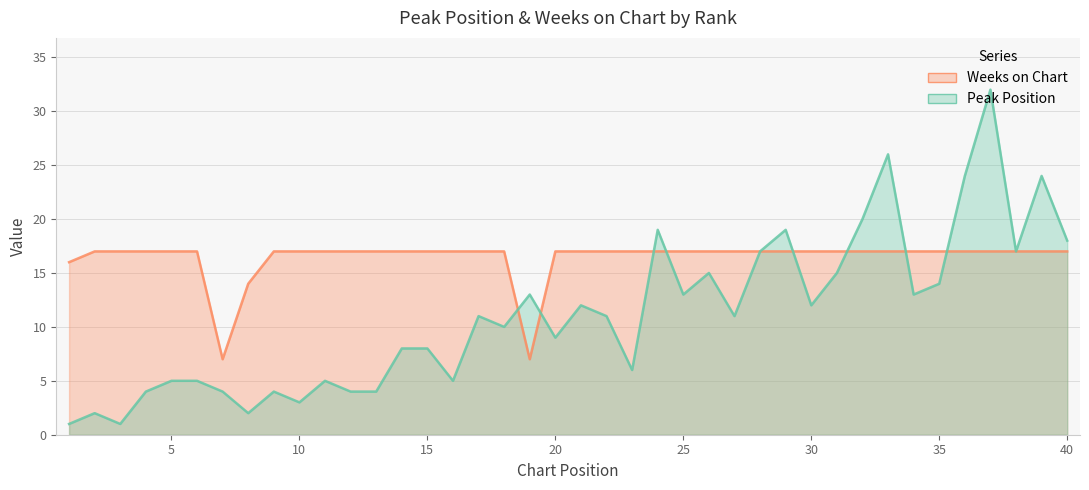

Which has a higher value, 20 or 11?

20